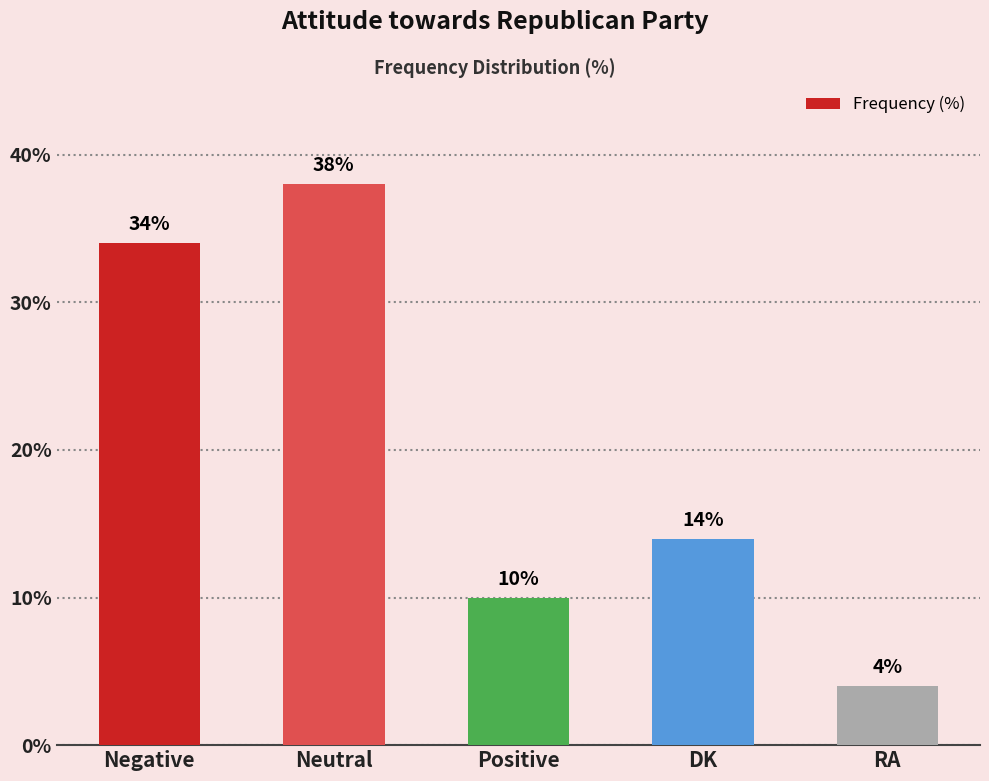

Reading right to left, extract all data points from this chart.

RA=4	DK=14	Positive=10	Neutral=38	Negative=34